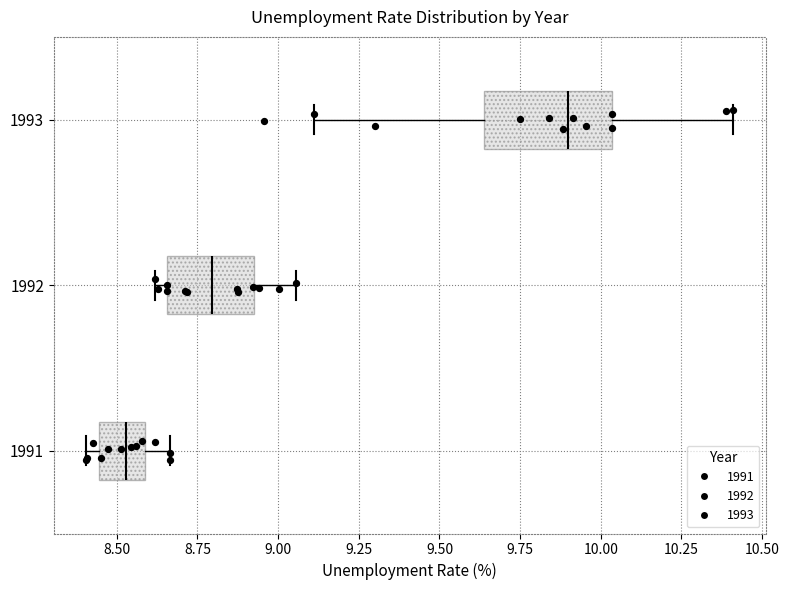

Where is the right edge of the box at y = 1991 on the x-axis? The values are not printed on the chart, so give them approximately, as read against the axis.

8.60